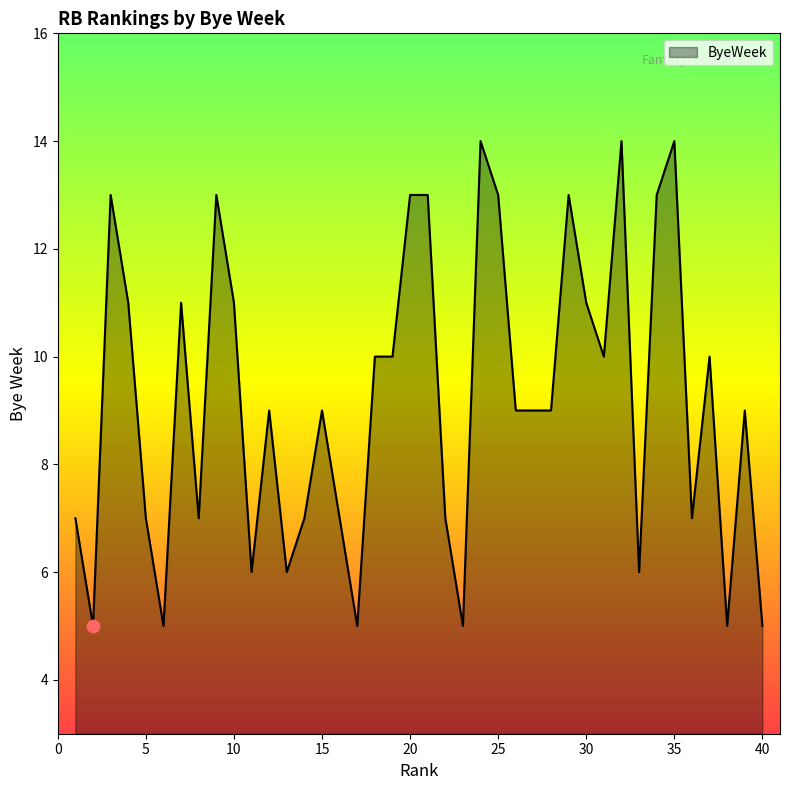

What is the minimum value shown in the chart?

5